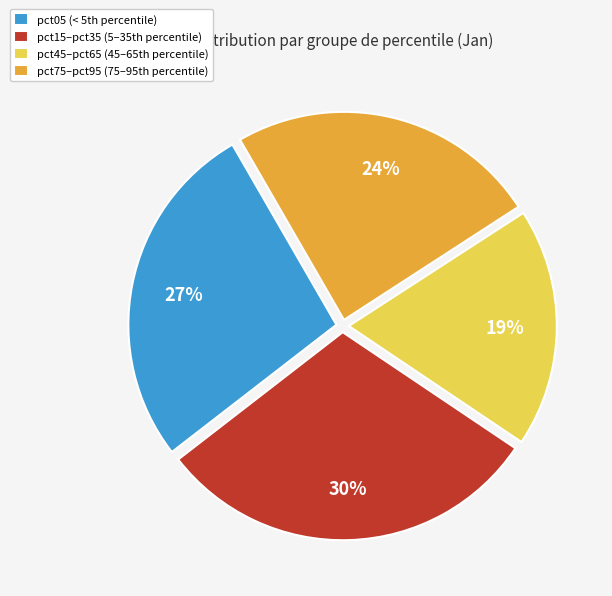

Is there any slice that represents more than half of the pie?

No